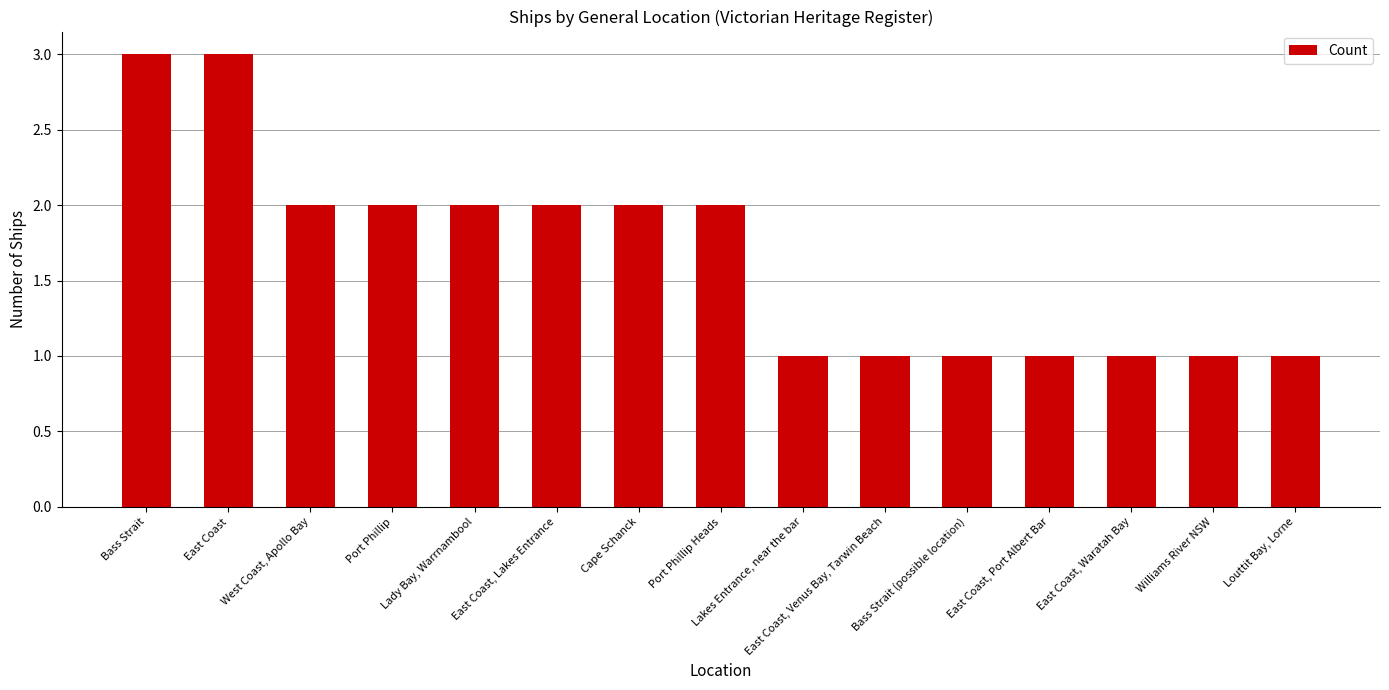

What is the value of the 7th bar from the left?

2